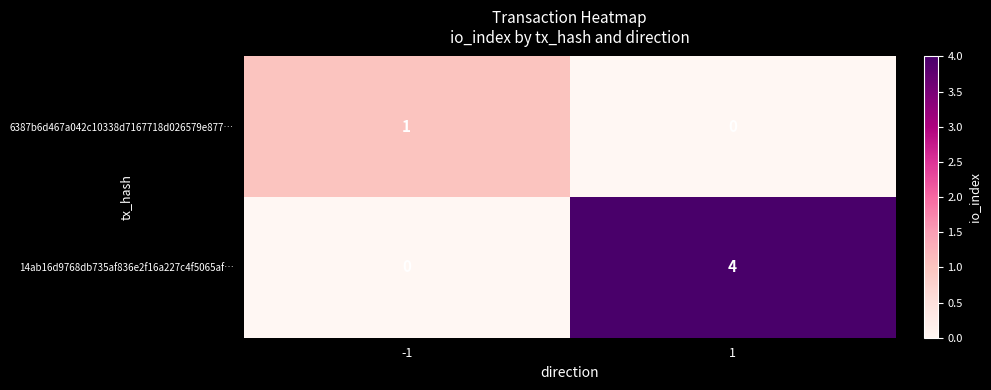

At which category is the sum across all series the highest?

1